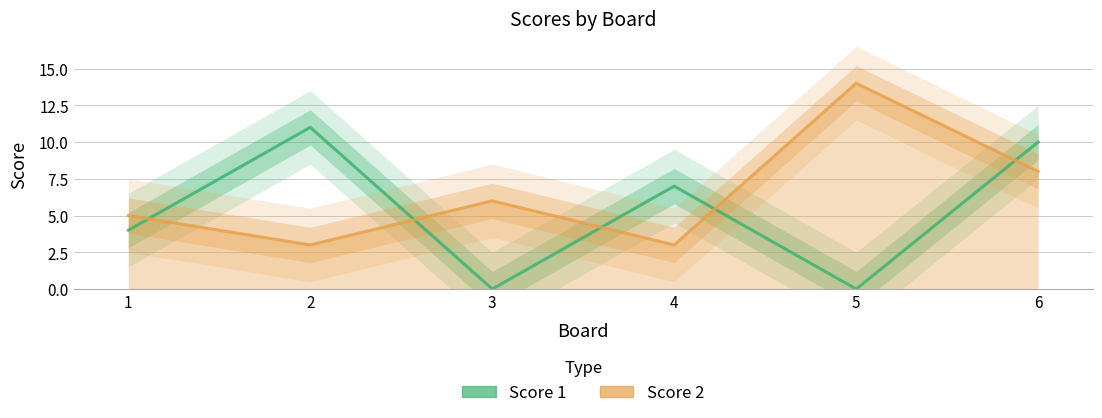

What is the highest value of the Score 2 series?

14